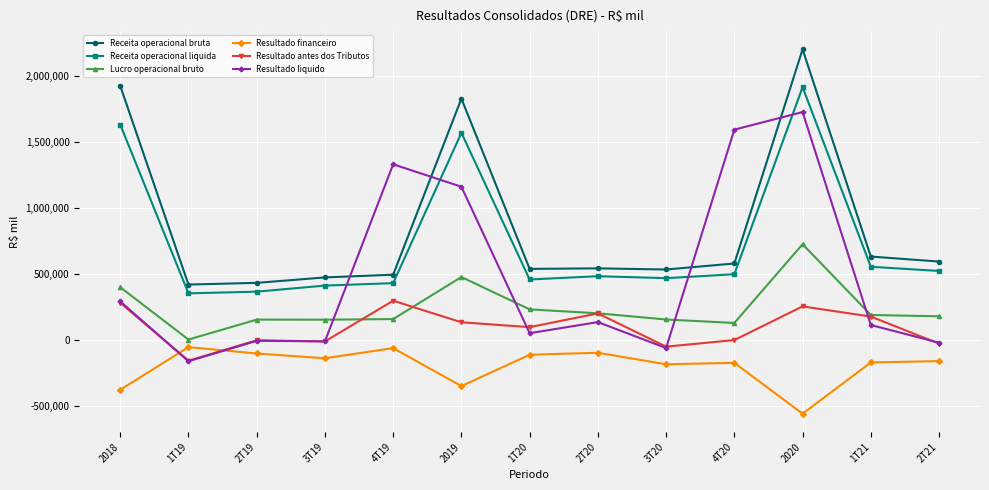

True or false: Receita operacional bruta and Receita operacional liquida intersect in this chart.

False